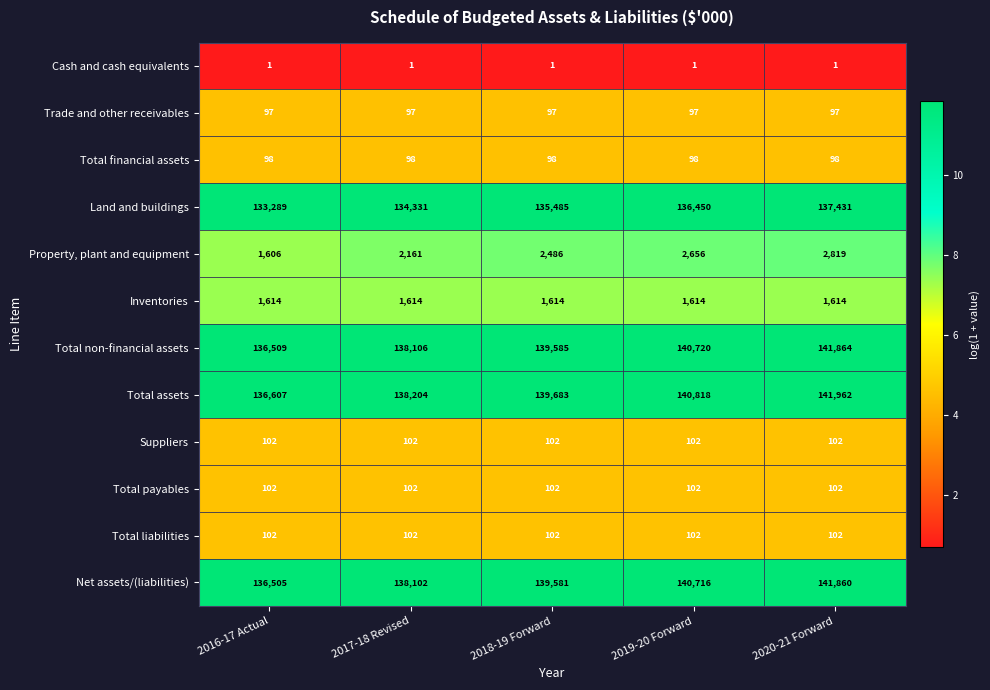

What is the spread (max minus min) of values at 2016-17 Actual?

136606